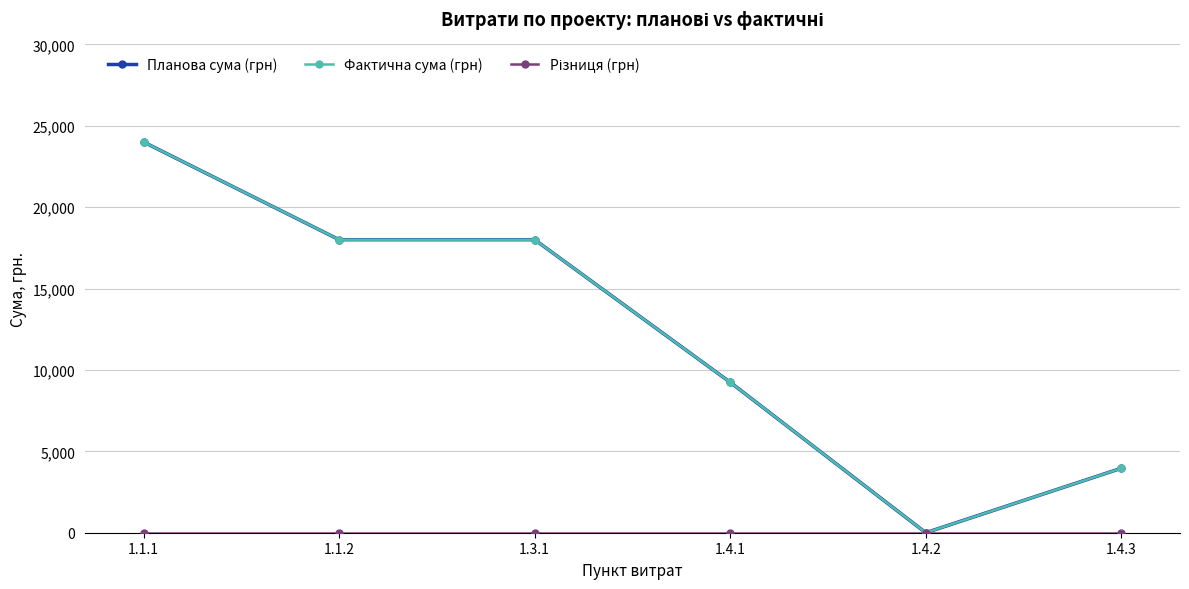

Where is Різниця (грн) nearest to the value 0?

1.1.1